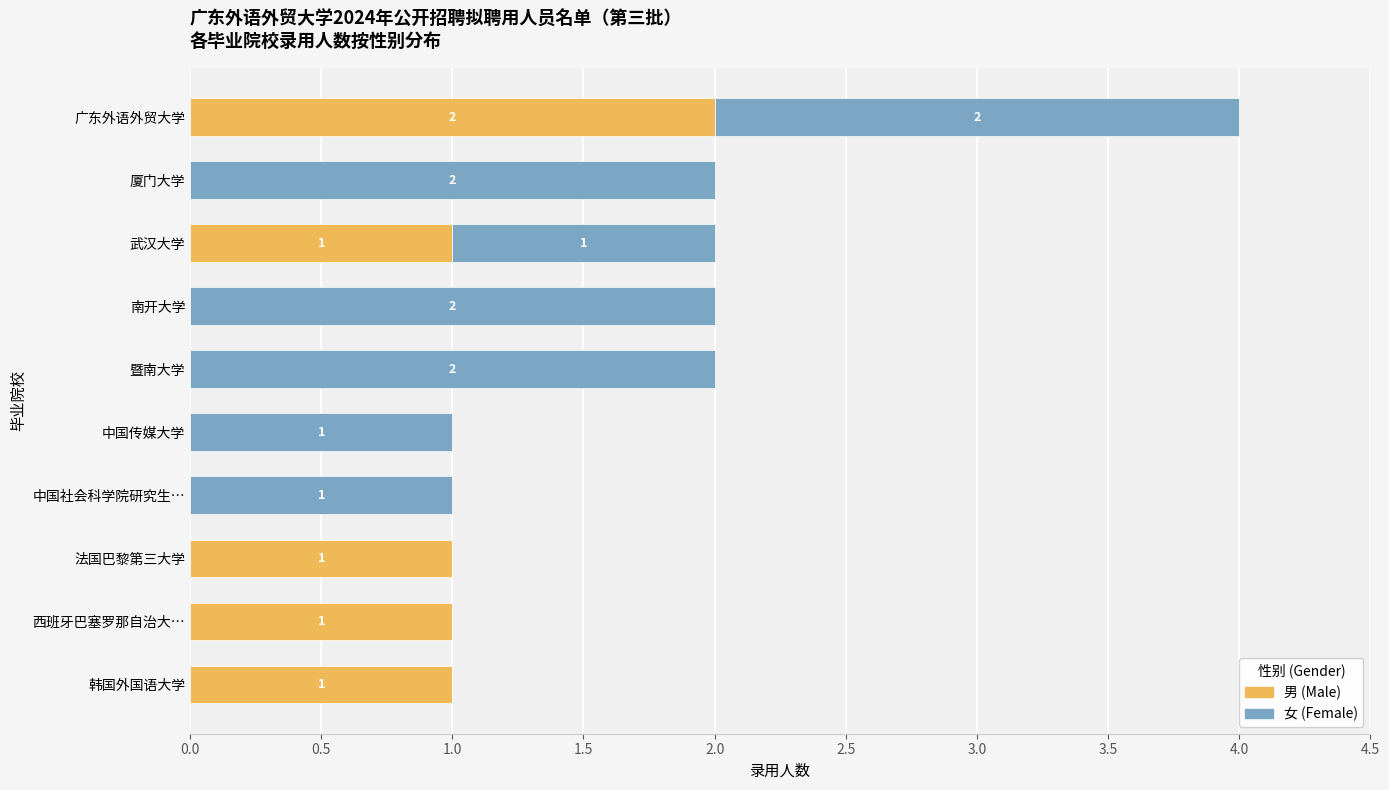

The 男 (Male) series shows 1 at 暨南大学. True or false?

False